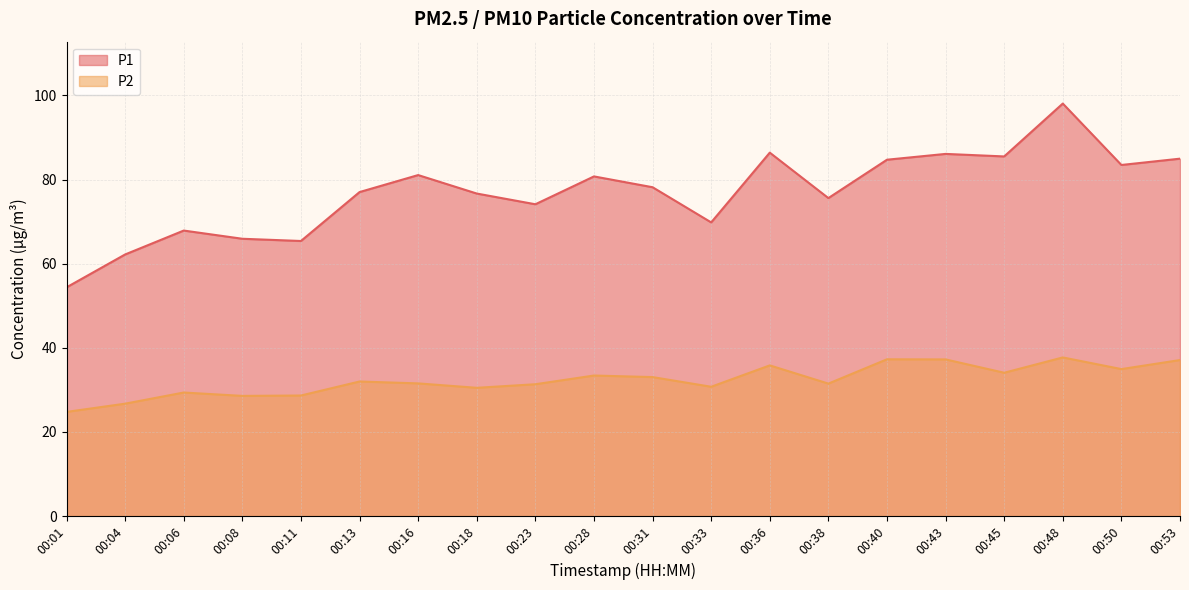

List the series in order of their peak value, highest first.

P1, P2